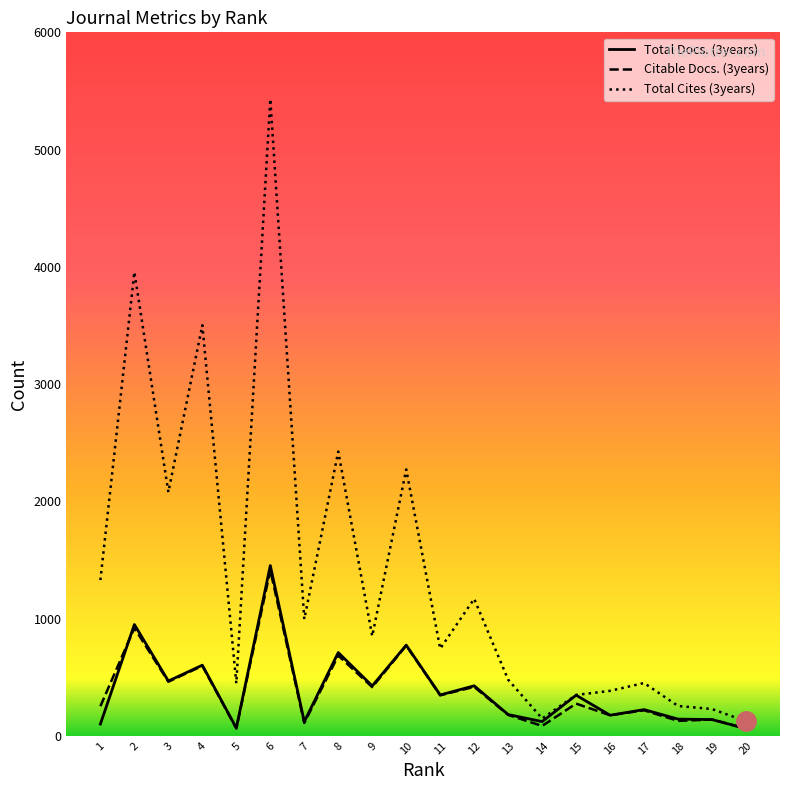

At which category is the sum across all series the highest?

6